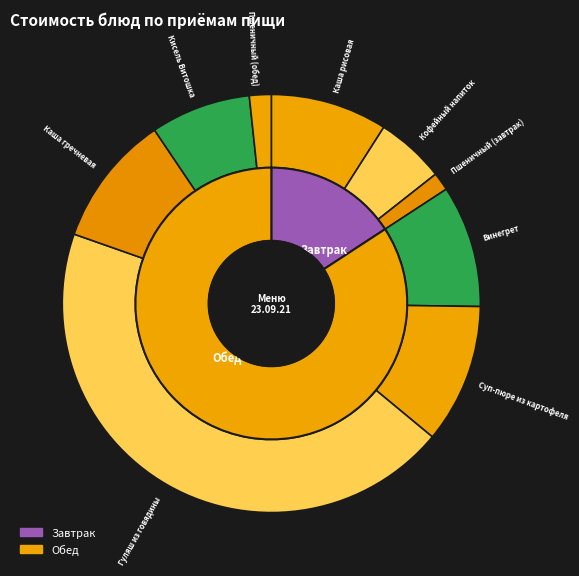

Count the number of slices in the pie.

9